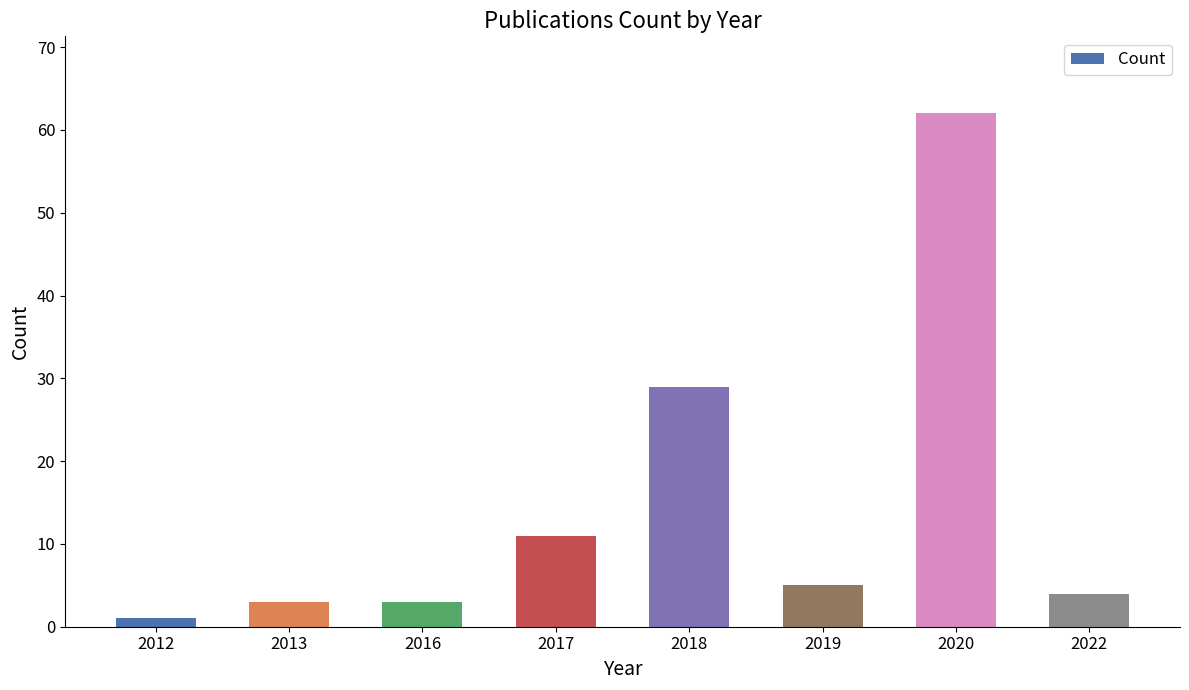

What is the minimum value shown in the chart?

1